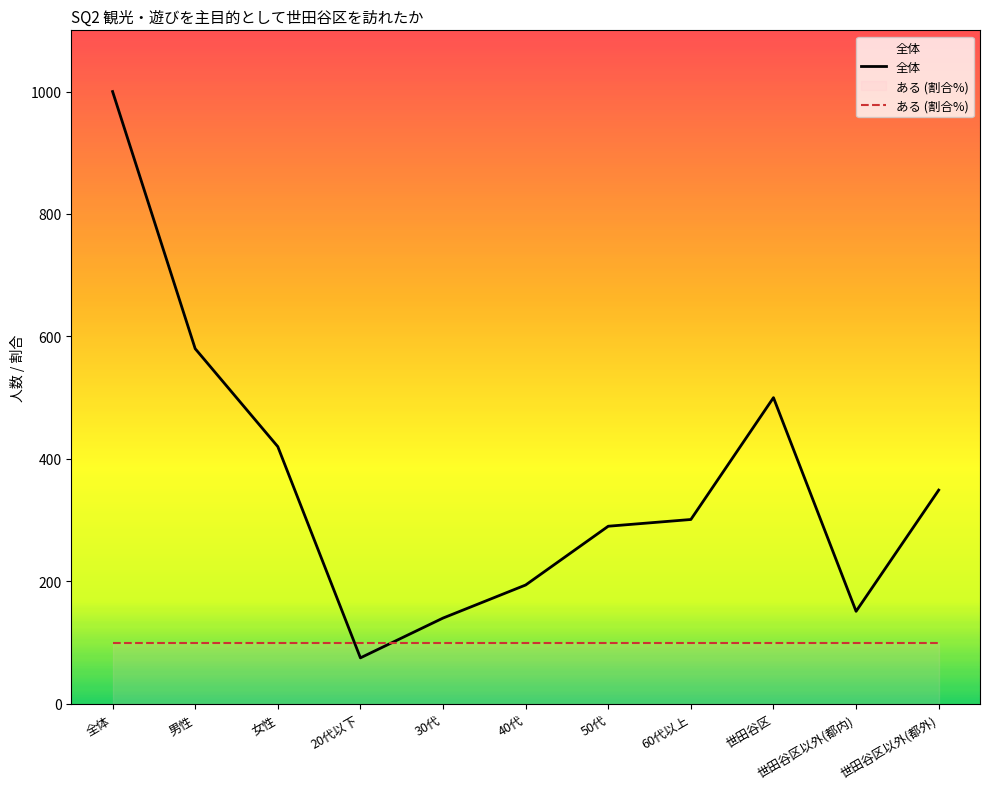

What is the change in value from 全体 to 世田谷区以外(都内)?

-849